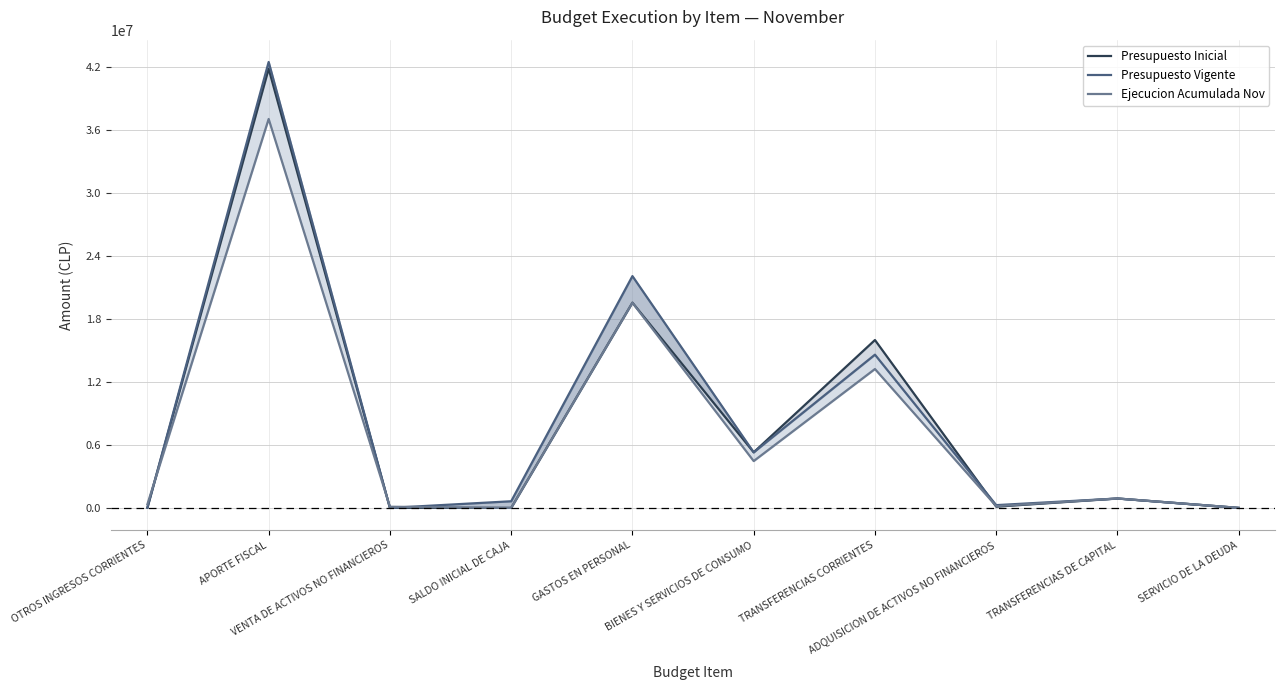

Rank the categories by Ejecucion Acumulada Nov value from highest to lowest.

APORTE FISCAL, GASTOS EN PERSONAL, TRANSFERENCIAS CORRIENTES, BIENES Y SERVICIOS DE CONSUMO, TRANSFERENCIAS DE CAPITAL, OTROS INGRESOS CORRIENTES, ADQUISICION DE ACTIVOS NO FINANCIEROS, VENTA DE ACTIVOS NO FINANCIEROS, SALDO INICIAL DE CAJA, SERVICIO DE LA DEUDA